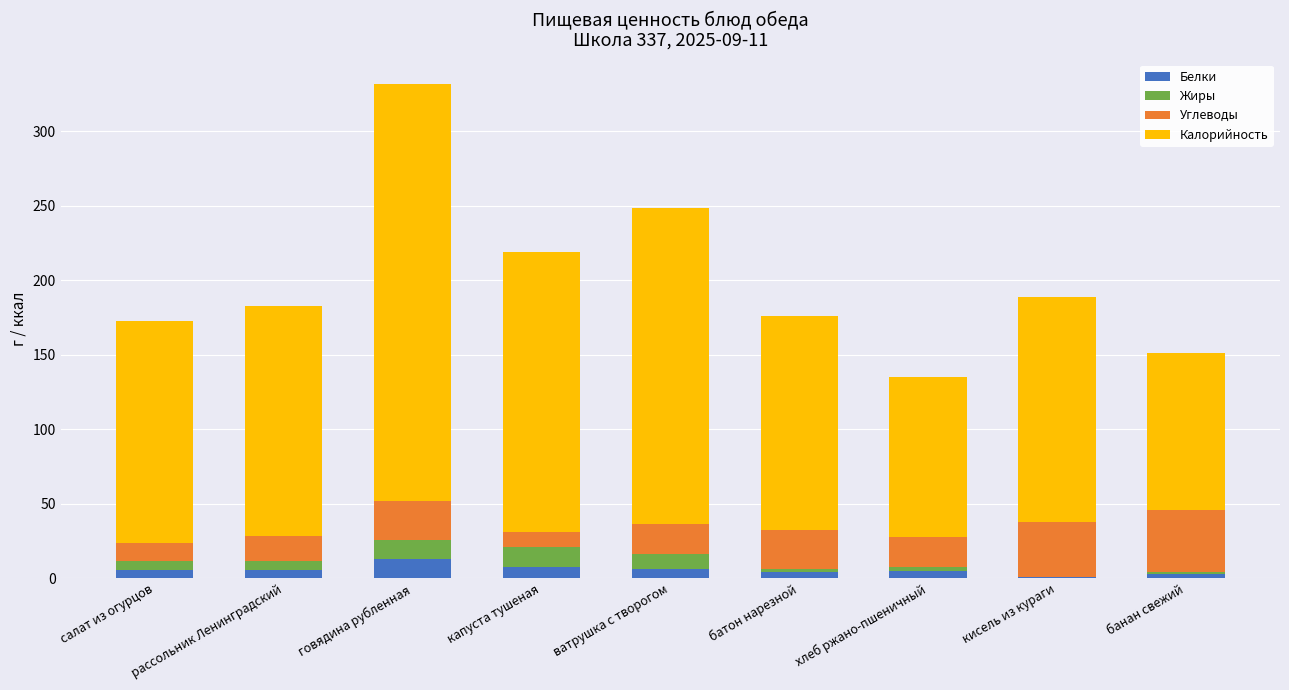

True or false: Белки has a value of 12.9 at говядина рубленная.

True